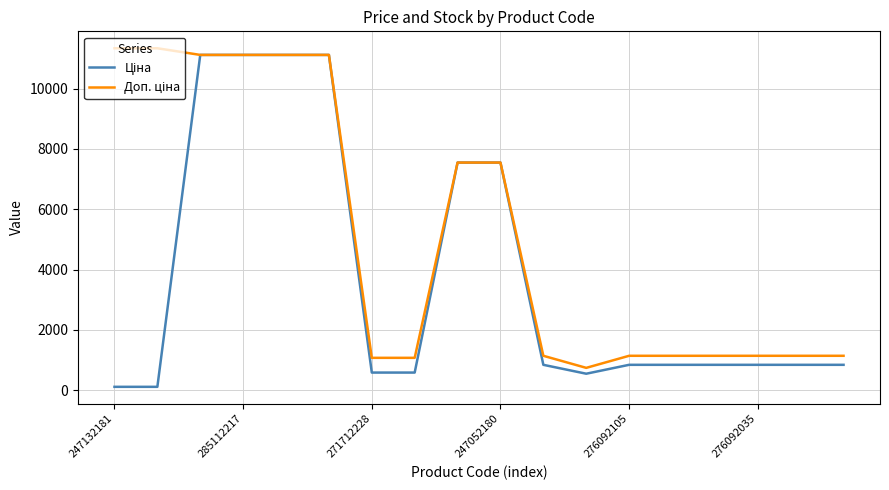

Where is Ціна nearest to the value 5613?

8